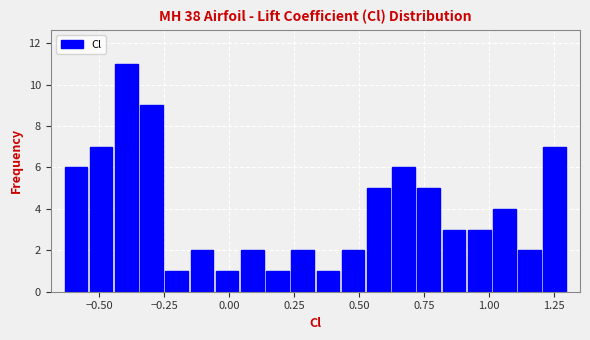

Around what value on the x-axis is the tallest bar? Give the approximate position of its centre, as read against the axis.

-0.40